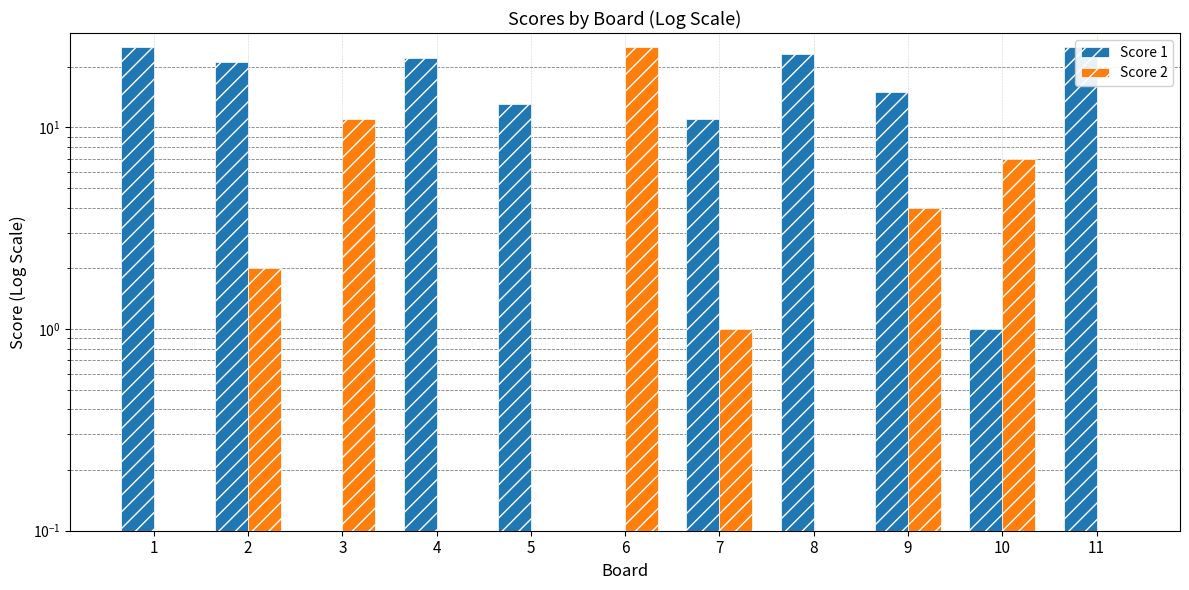

What is the value of the Score 1 bar at the 7th from the left?

11